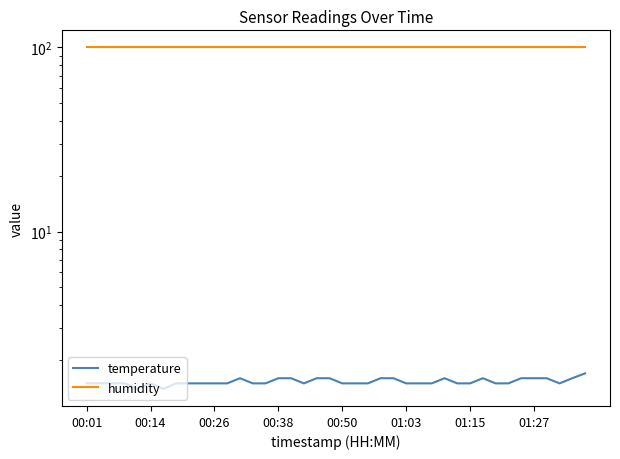

True or false: temperature has a value of 1.5 at 13.

True